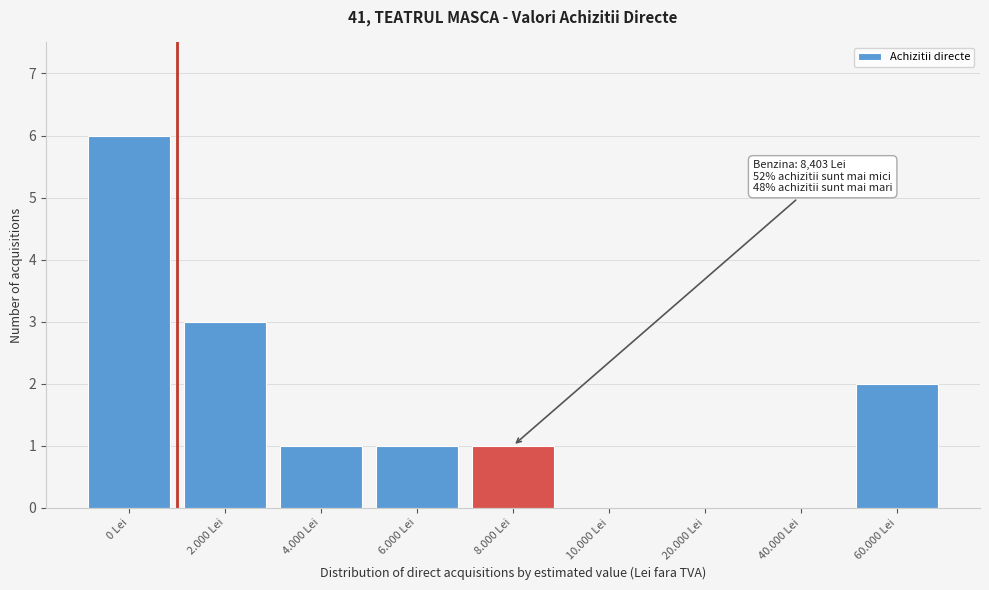

Reading left to right, list all the values displayed in this chart.

0 Lei=6	2.000 Lei=3	4.000 Lei=1	6.000 Lei=1	8.000 Lei=1	10.000 Lei=0	20.000 Lei=0	40.000 Lei=0	60.000 Lei=2